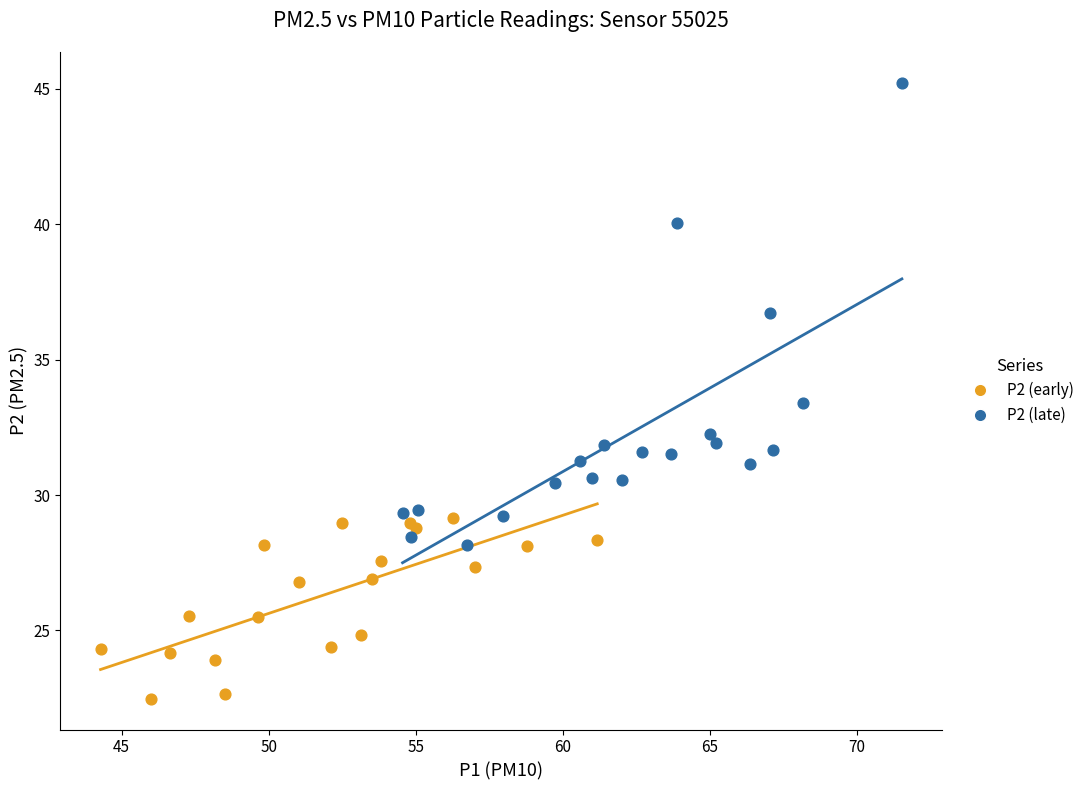

Which series has the widest spread of Y values?

P2 (late)